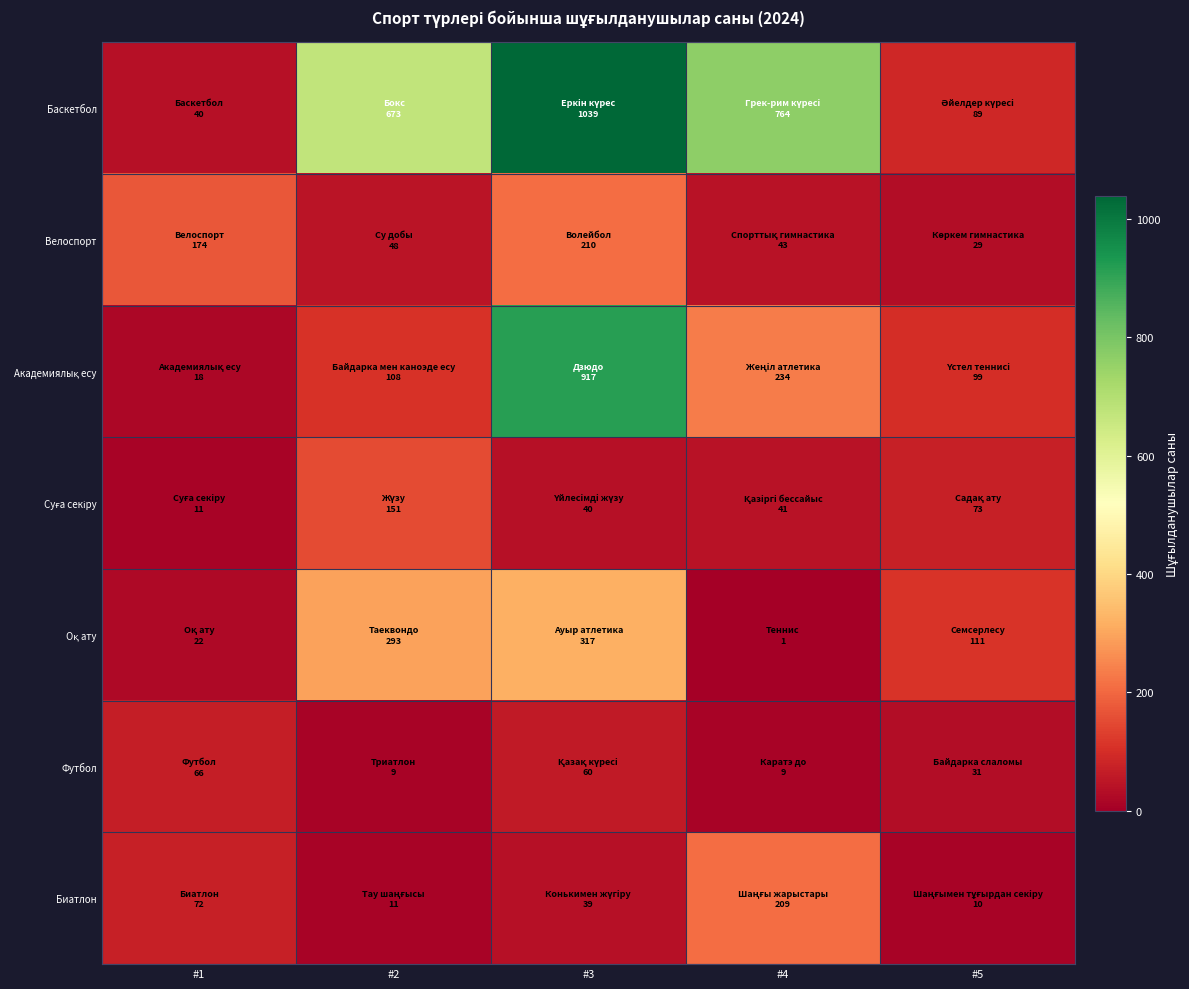

Which category has the lowest value across all series?

#4